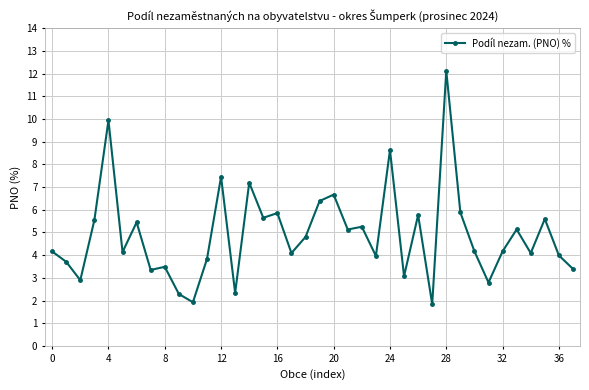

What is the sum of all values?

186.1